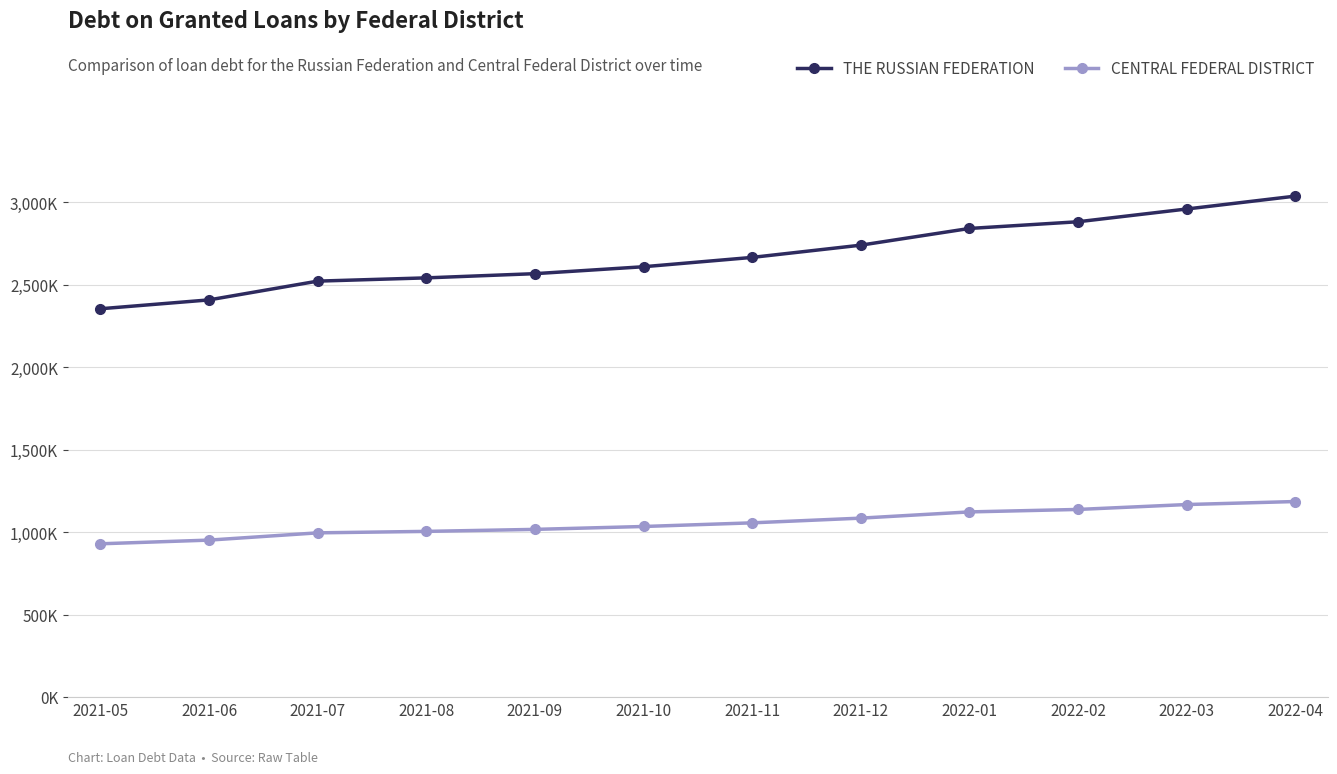

Rank the series by their average value, from lowest to highest.

CENTRAL FEDERAL DISTRICT, THE RUSSIAN FEDERATION